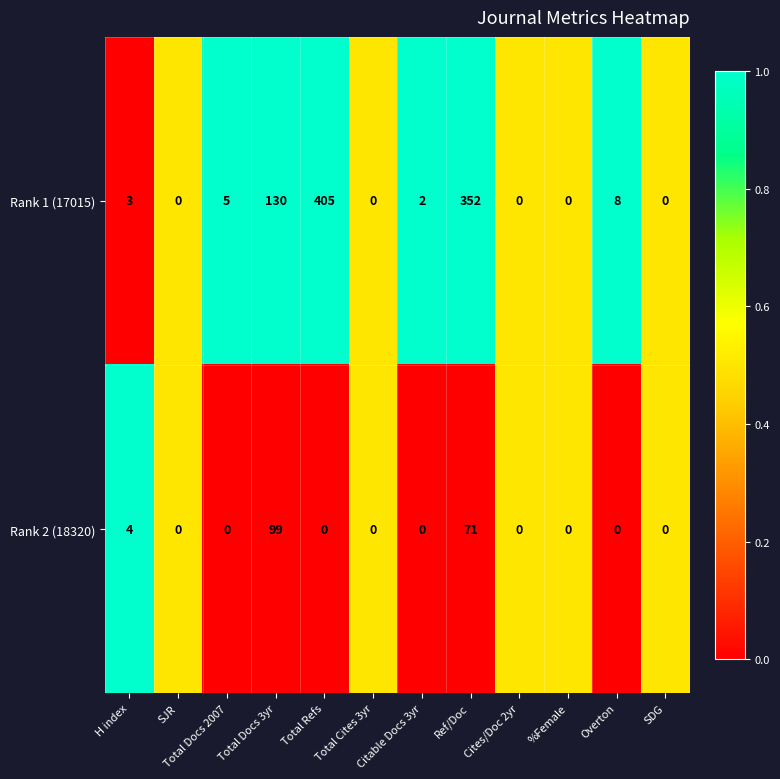

Which series has the widest spread of values?

Rank 1 (17015)